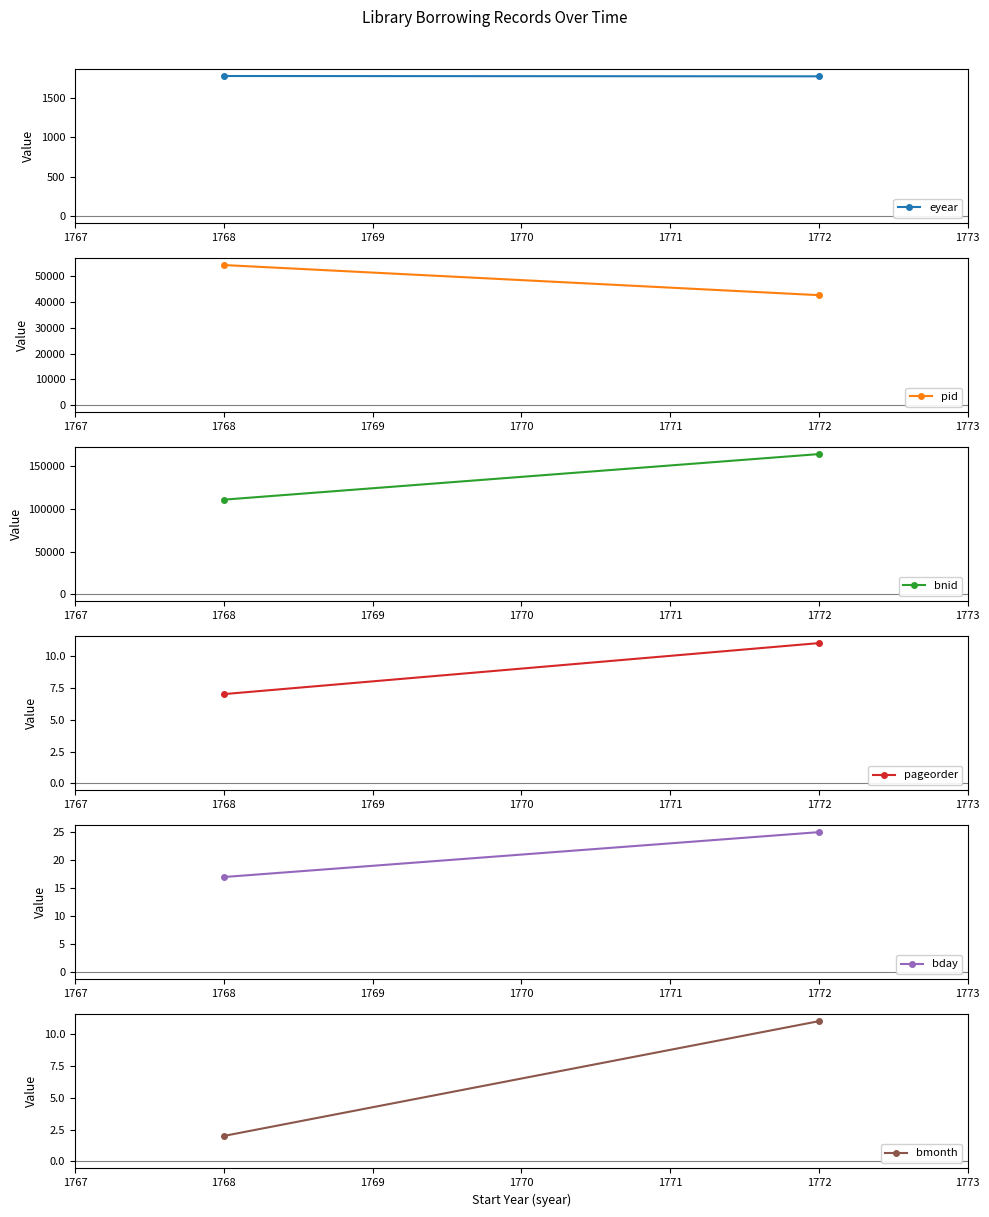

What is the difference between the maximum and minimum values in the bnid series?

53203